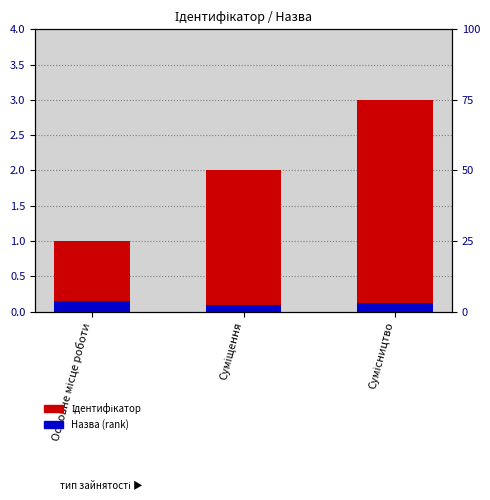

Which series has the largest total across all categories?

Ідентифікатор